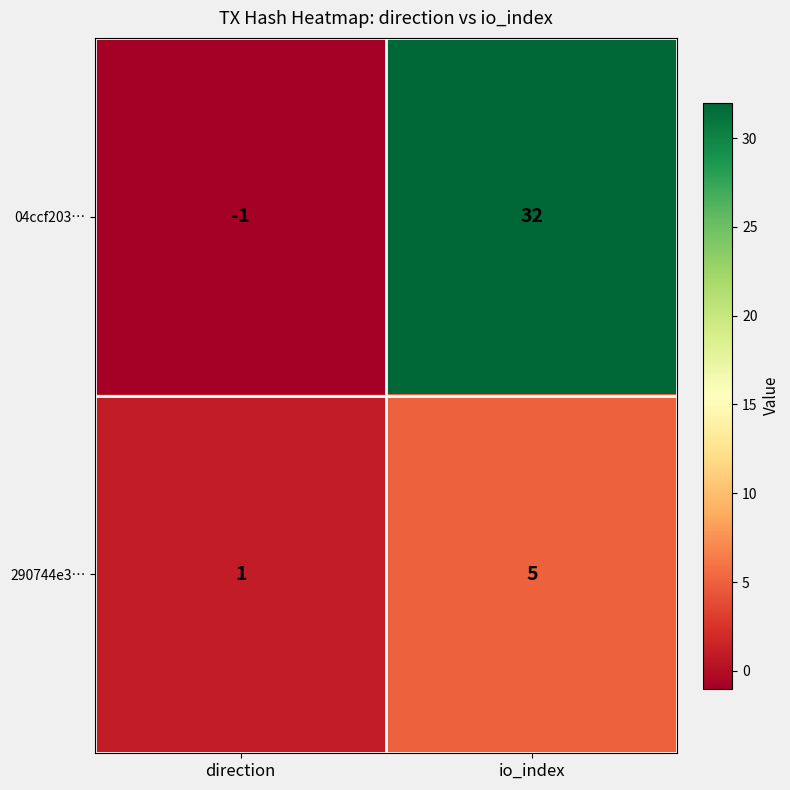

How many categories are shown in the chart?

2